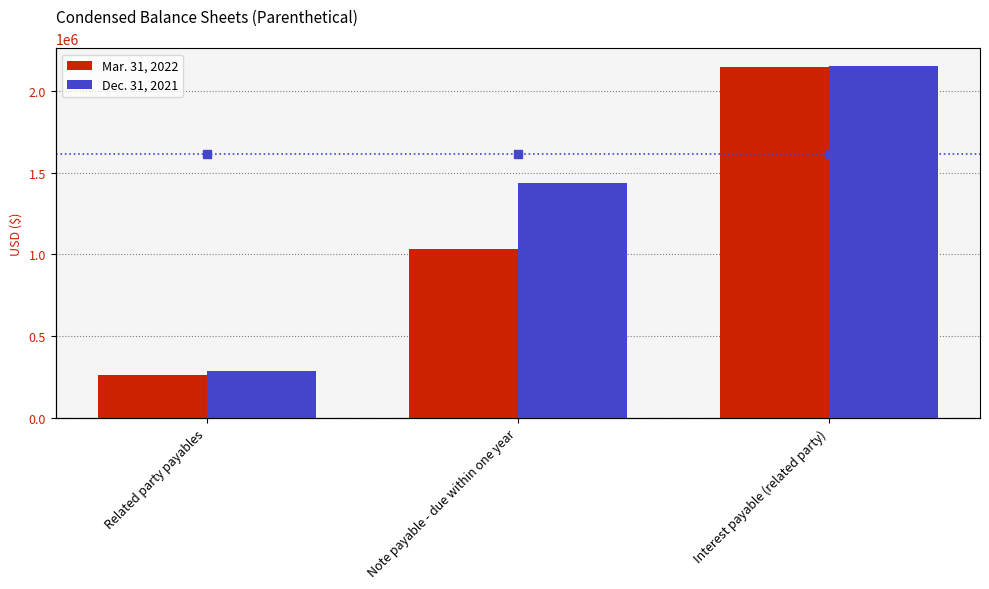

Rank the series by their average value, from highest to lowest.

Dec. 31, 2021, Mar. 31, 2022